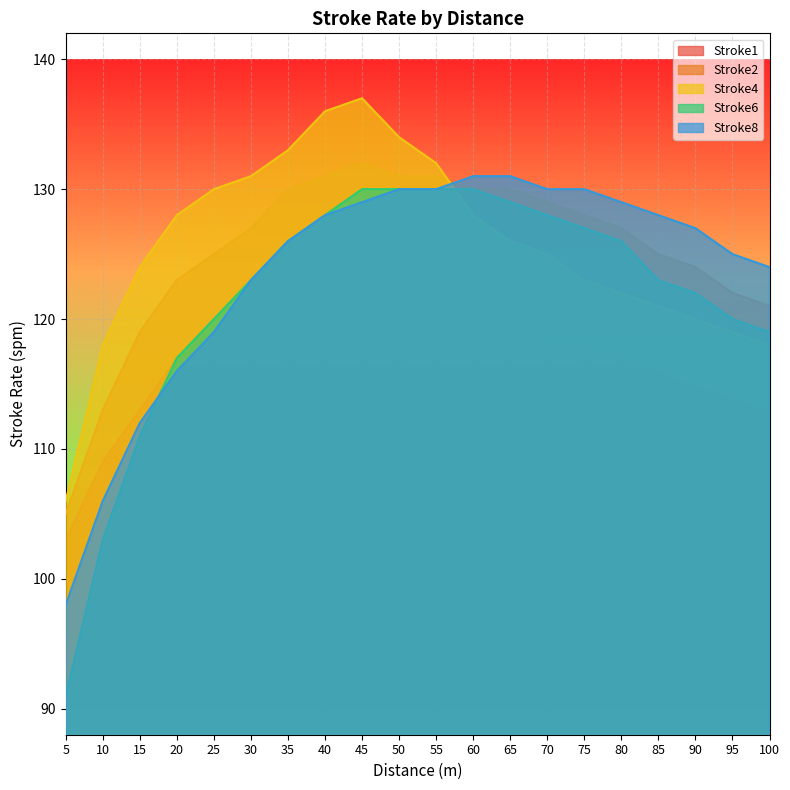

What is the difference between the Stroke6 values at 50 and 10?

27